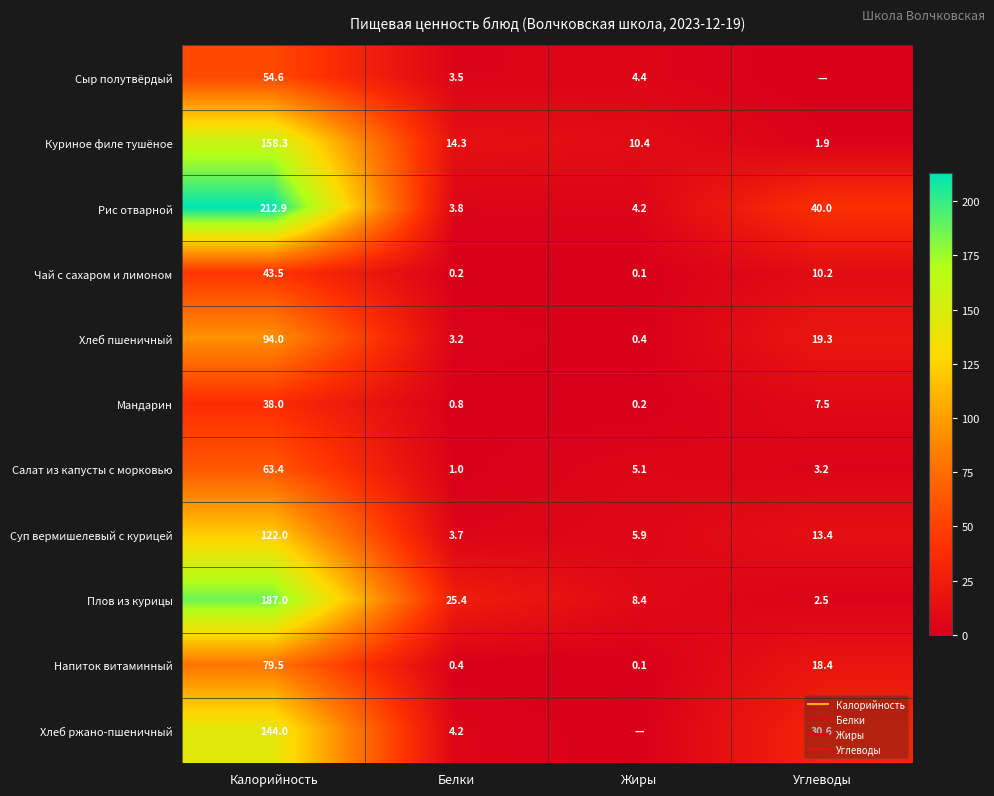

How many series are shown in this chart?

11